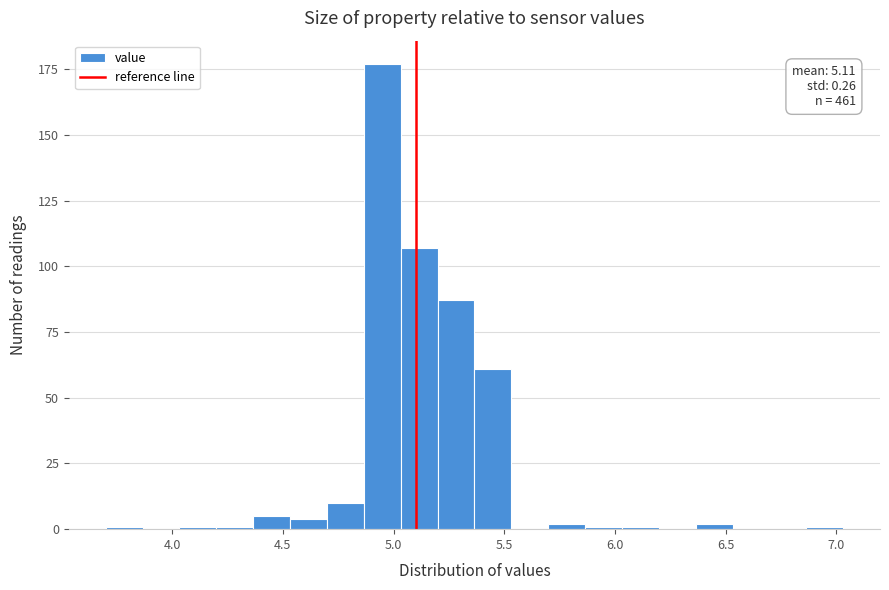

Read against the x-axis, roughly where is the centre of the tallest bar?

4.95